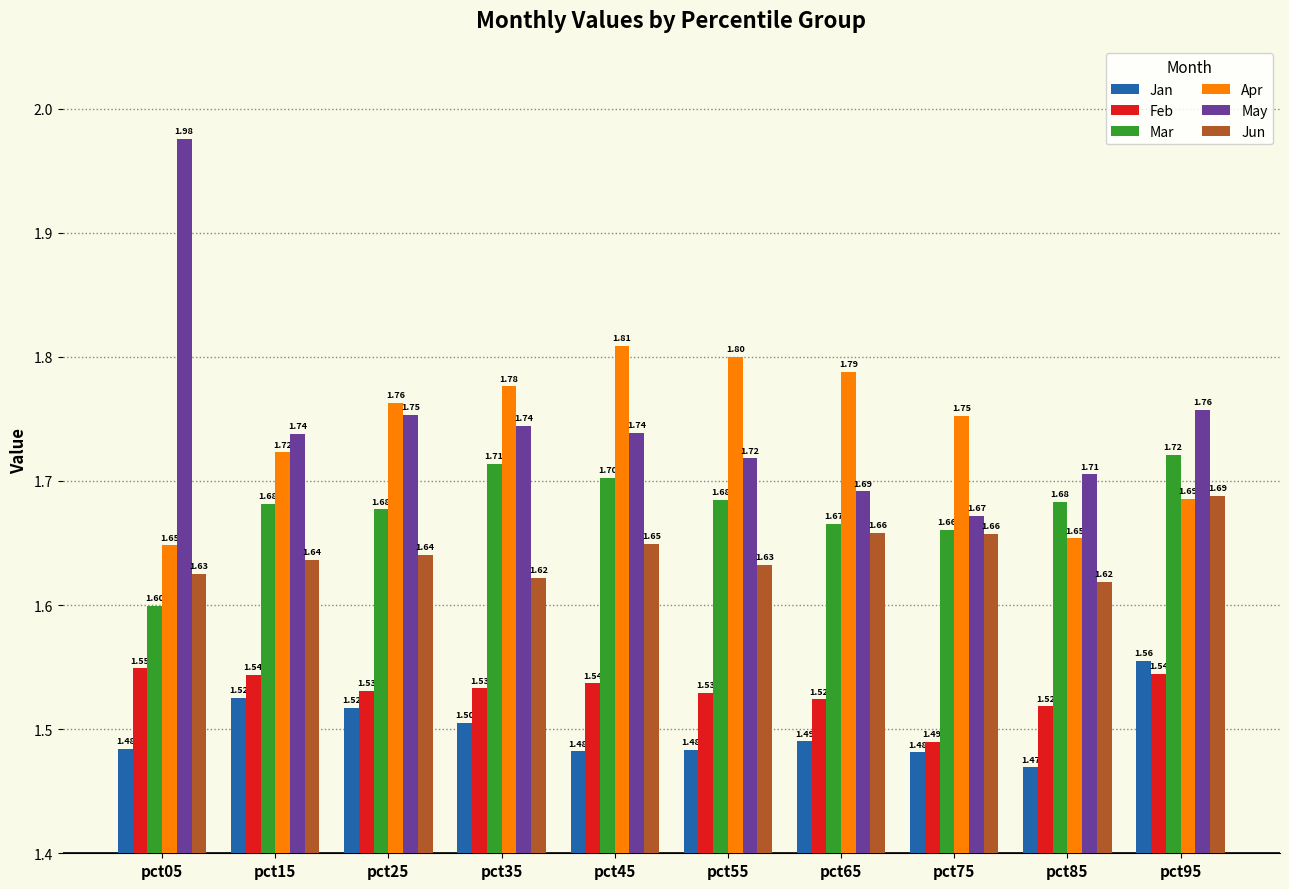

What is the total value across all series at pct75?

9.7